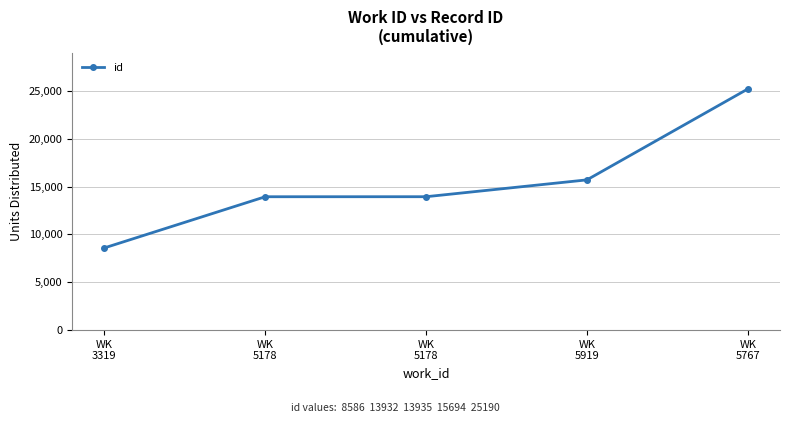

How many series are shown in this chart?

1